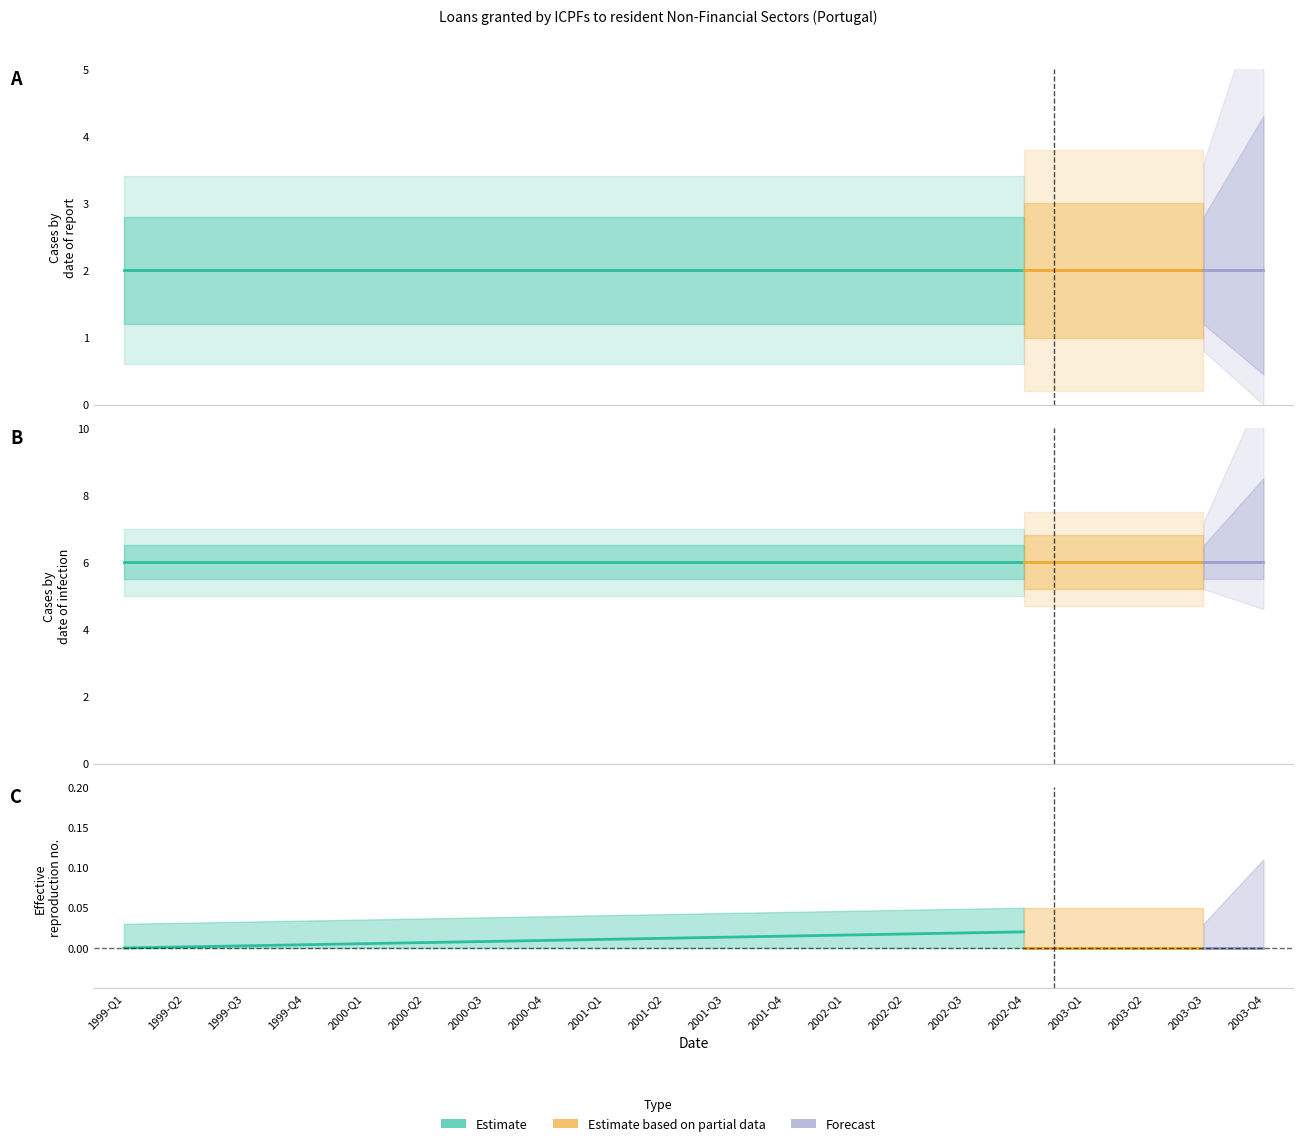

What position from the right is 2001-Q3?

10